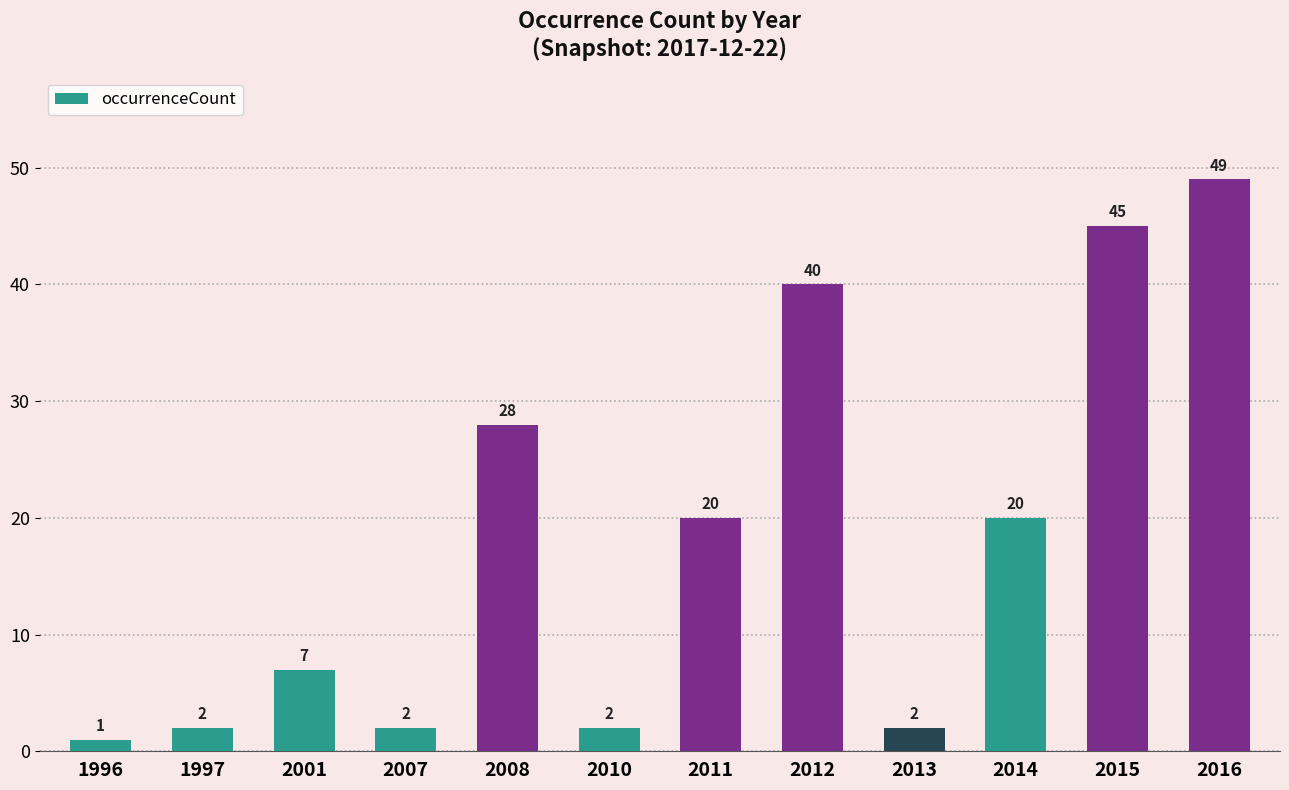

Where is the data nearest to the value 25?

2008